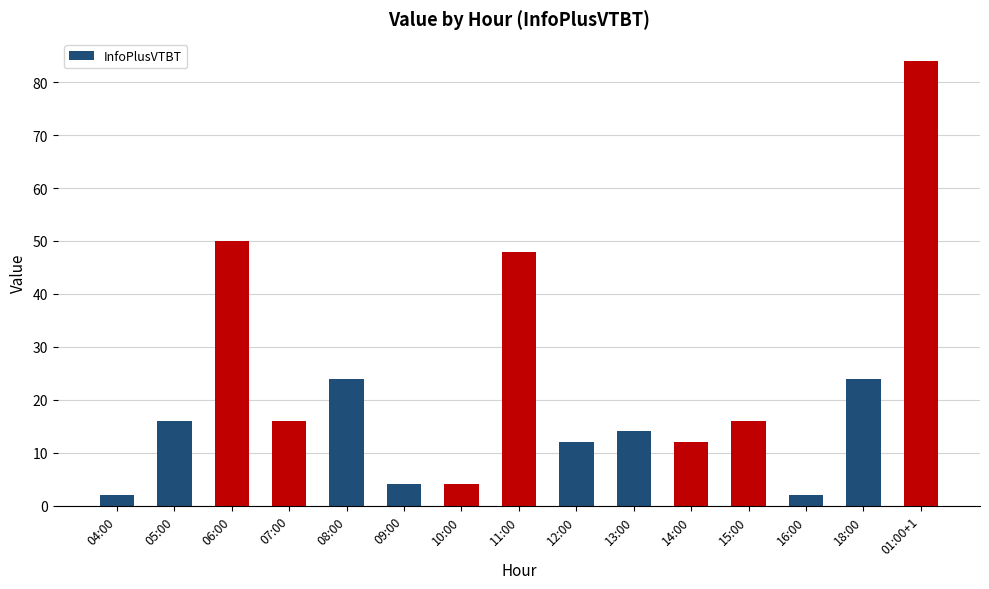

Approximately how many times larger is the value at 16:00 compared to 15:00?

0.1